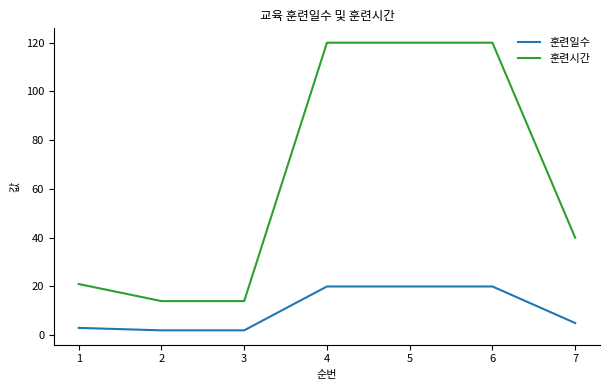

True or false: 훈련시간 and 훈련일수 intersect in this chart.

False